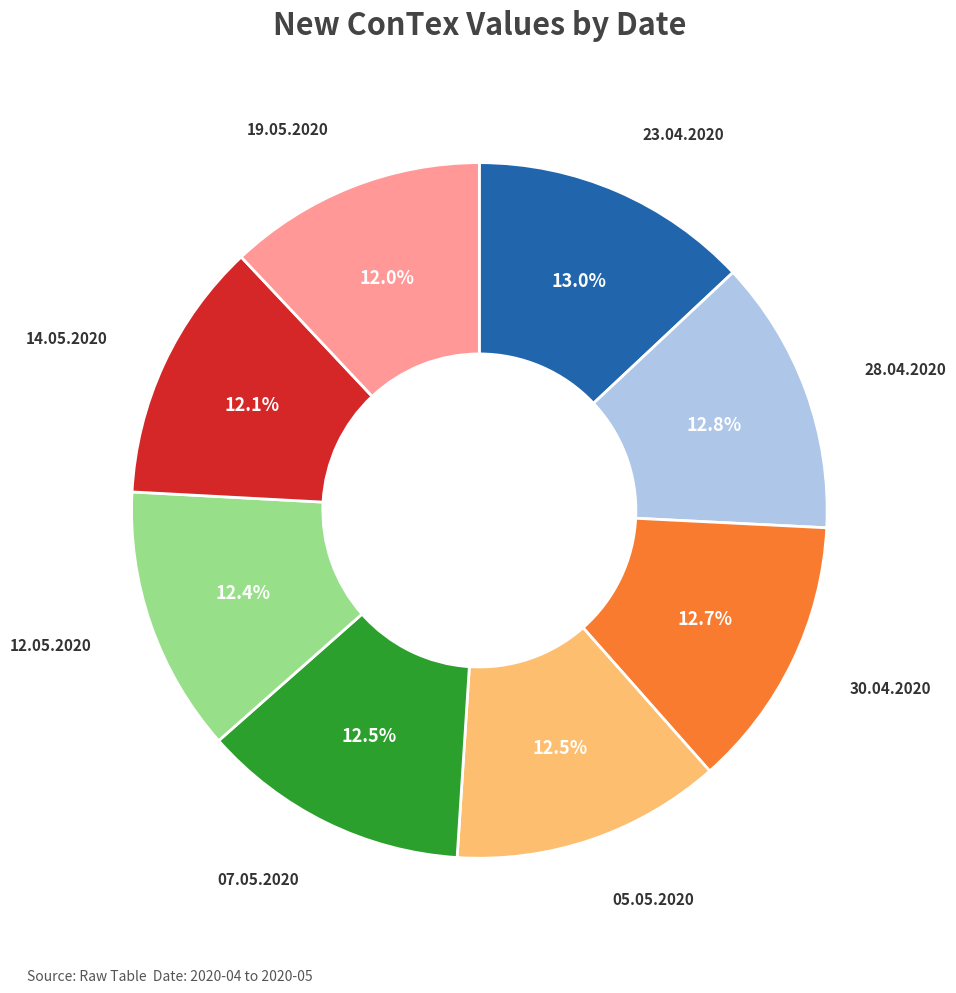

What is the ratio of the value at 30.04.2020 to the value at 19.05.2020?

1.1